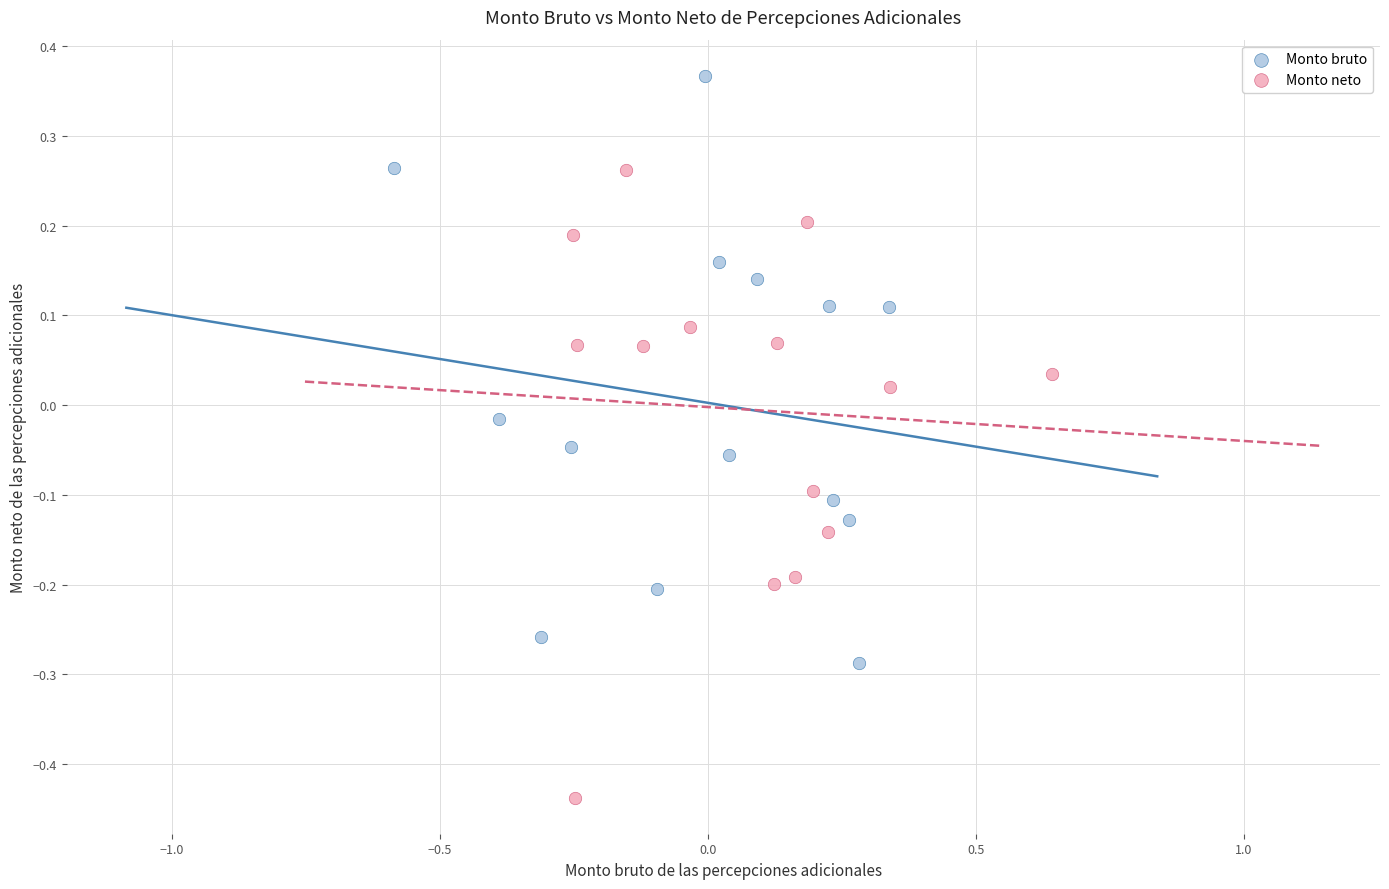

Which series contains the highest Y value?

Monto bruto